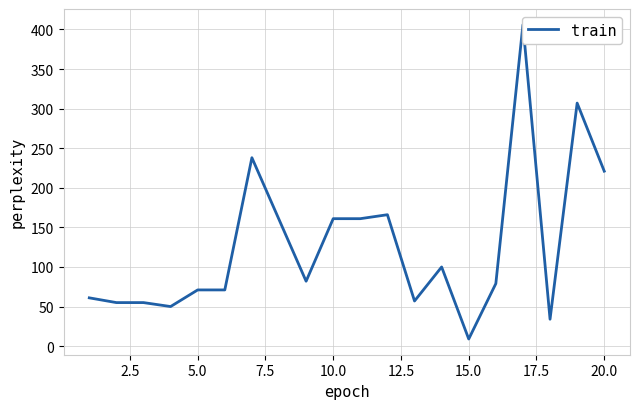

How many interior local valleys (lower than both neighbors) does the data have?

5